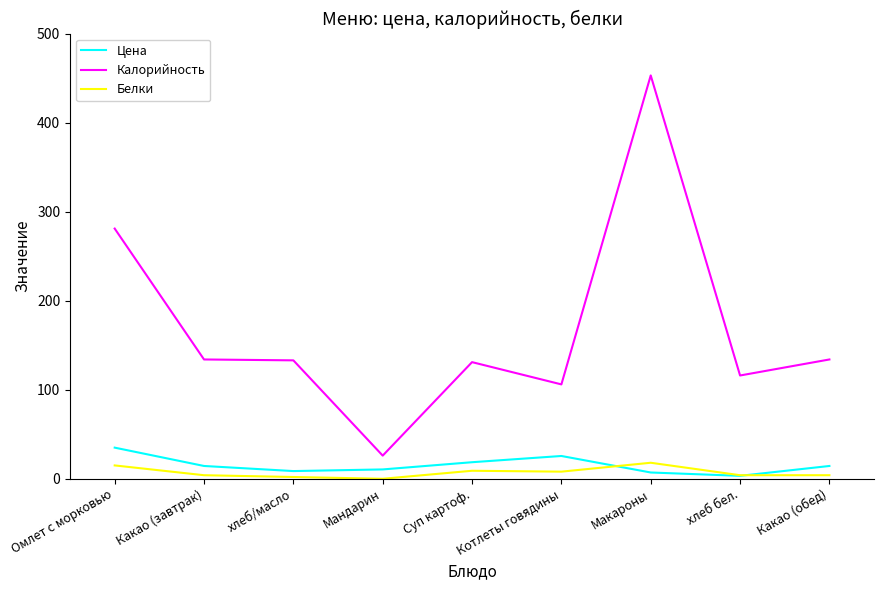

Which label corresponds to the largest value in the chart?

Макароны